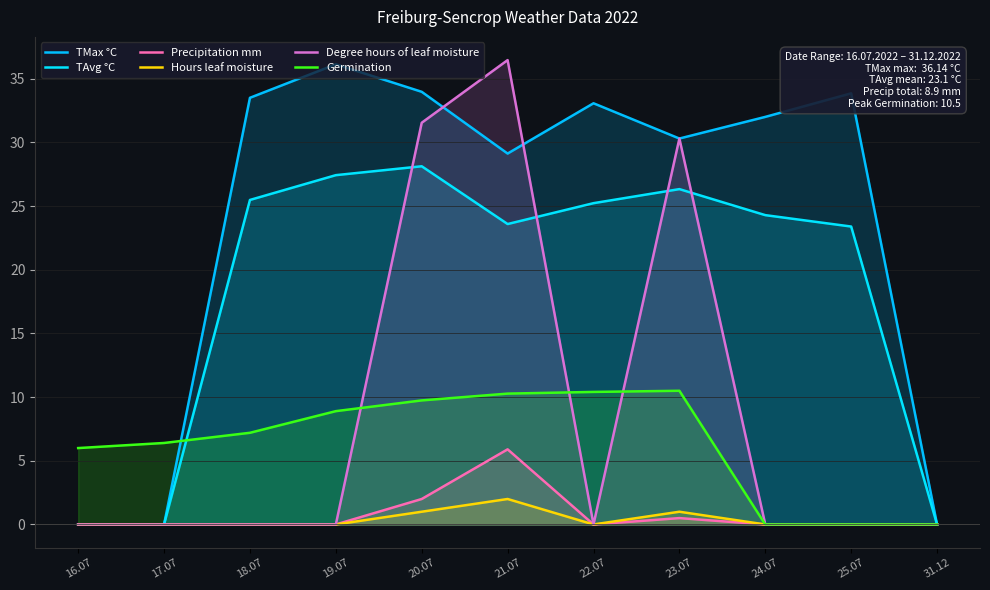

Where is the first local minimum for Precipitation mm?

22.07